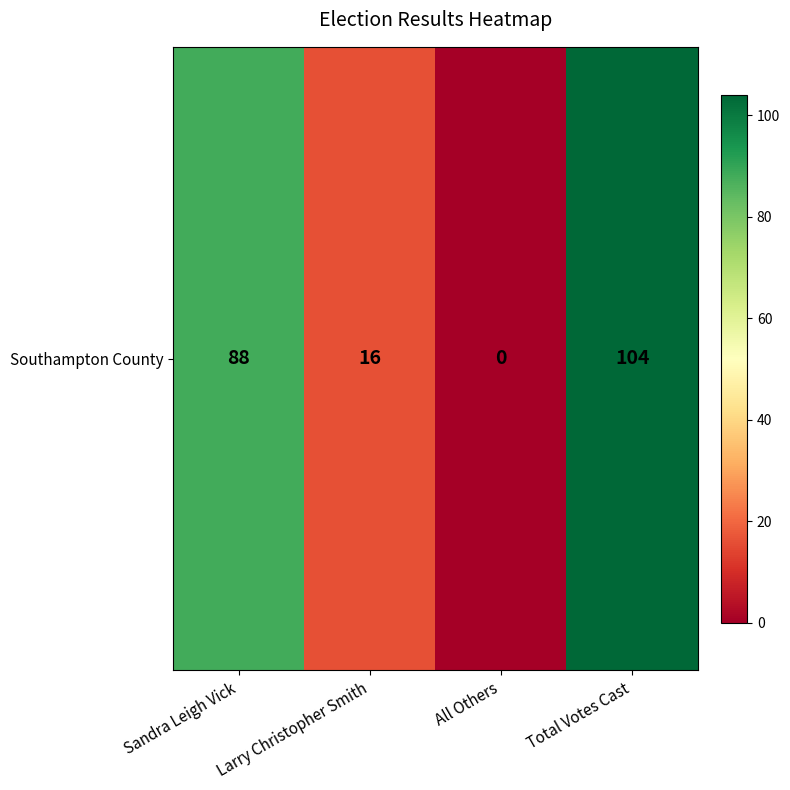

Which label corresponds to the smallest value in the chart?

All Others